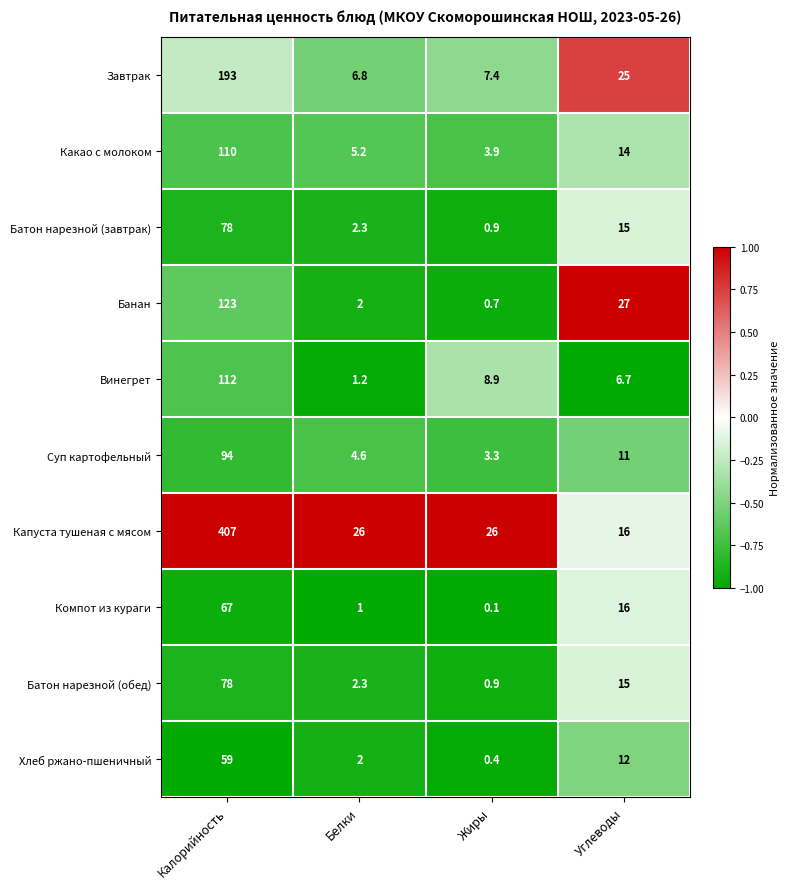

Is it true that Капуста тушеная с мясом equals 26.0 at Жиры?

True